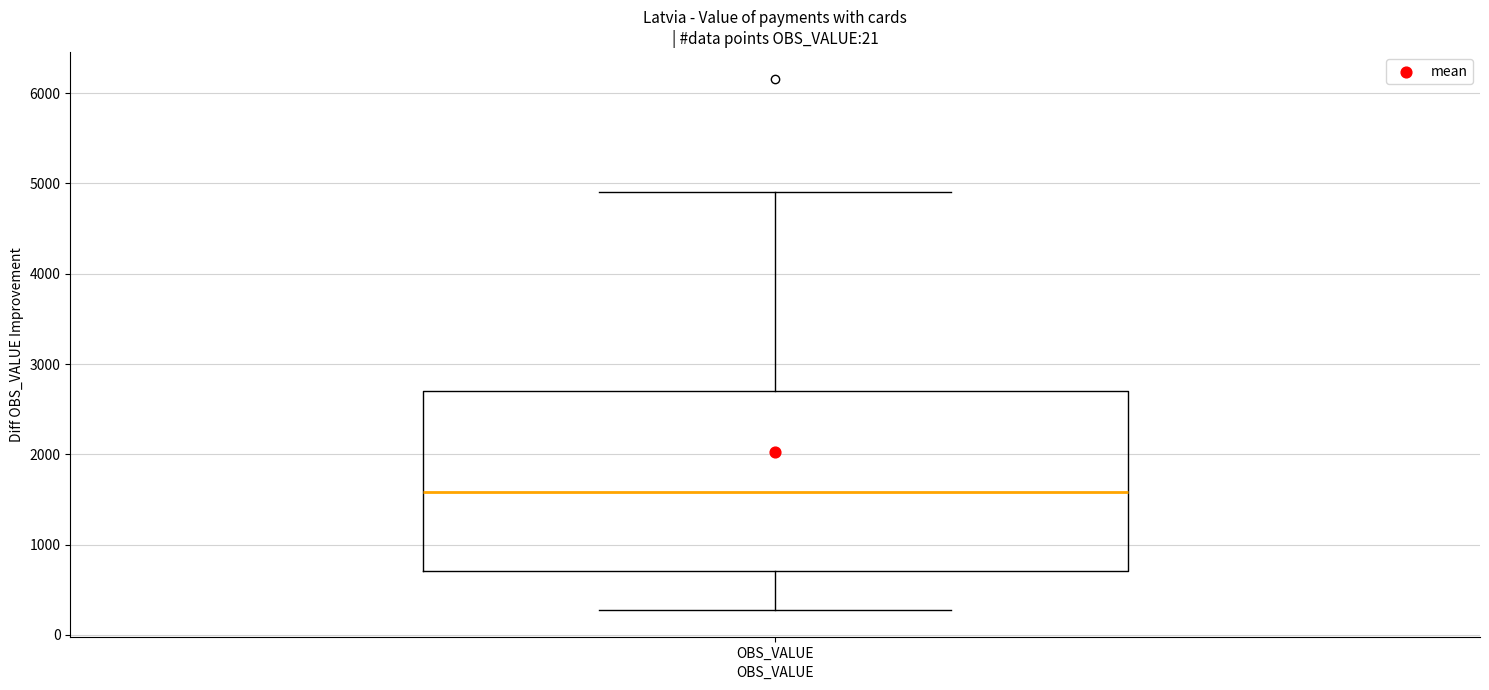

Read this box plot against the y-axis: the position of the median line, the range covered by the box, and the ends of both whiskers. The values are not printed on the chart, so give them approximately, as read against the axis.

median 1600, box 700 to 2700, whiskers 300 to 4900